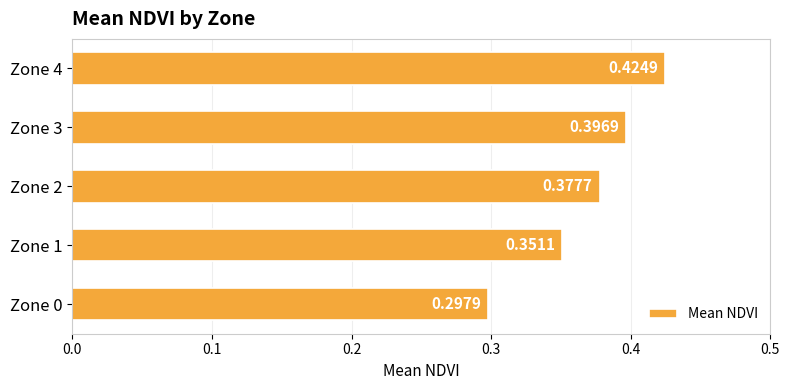

Rank the categories by value from lowest to highest.

Zone 0, Zone 1, Zone 2, Zone 3, Zone 4